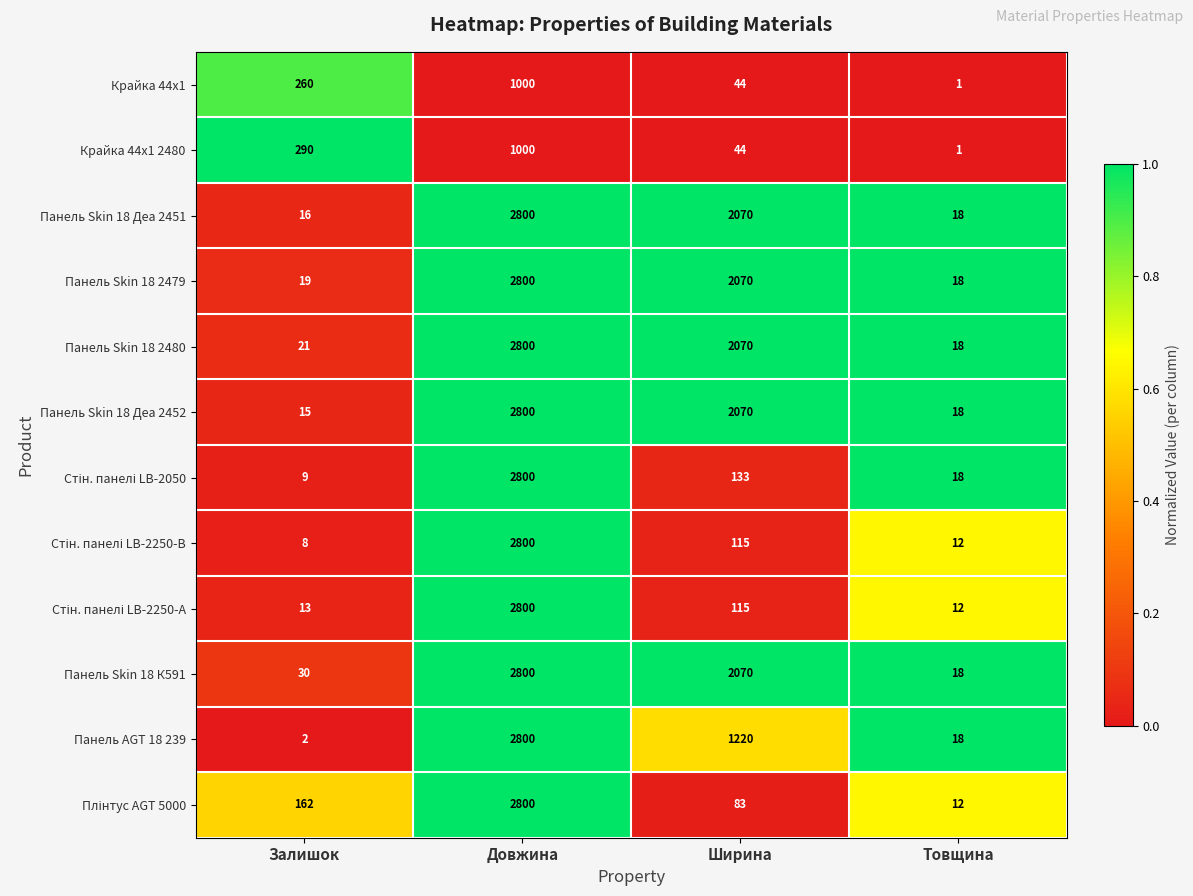

What is the difference between the maximum and minimum values in the Крайка 44x1 series?

999